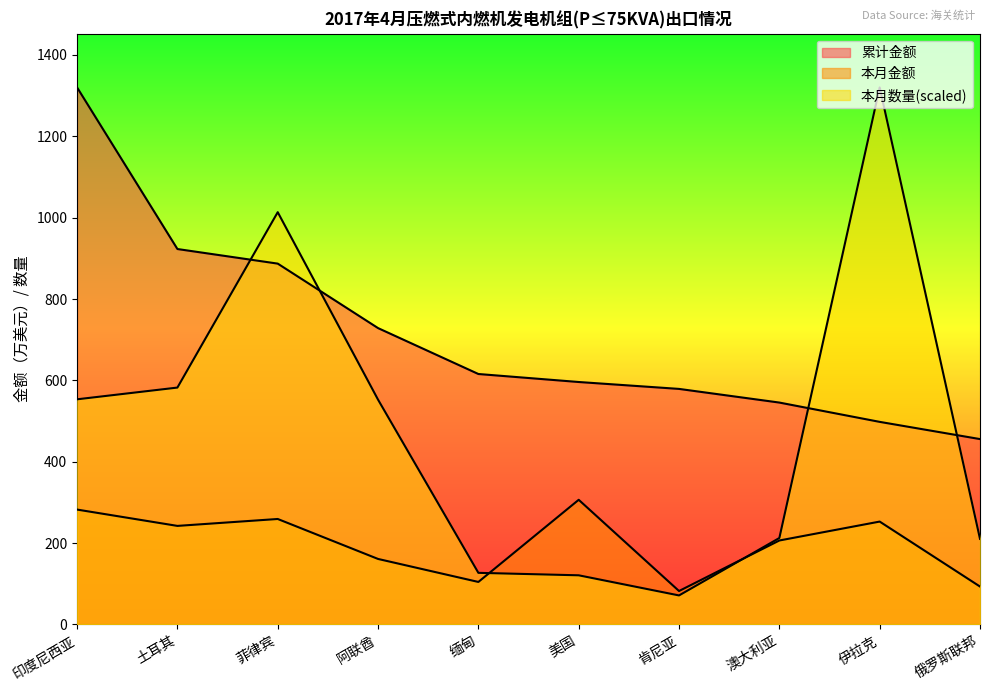

True or false: 累计金额 has a value of 579.0 at 肯尼亚.

True